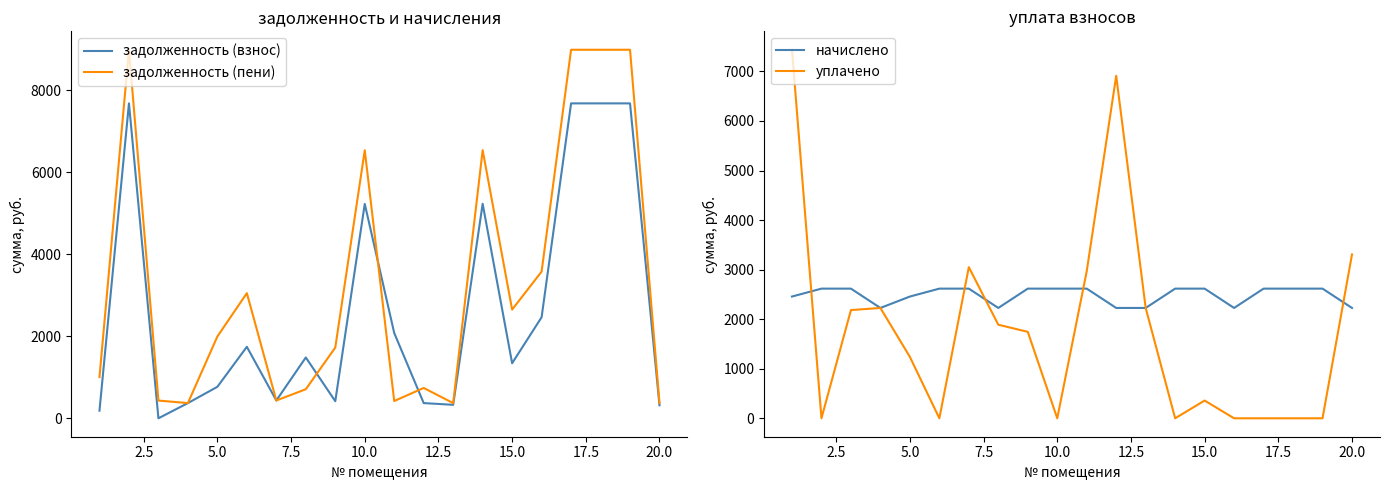

What is the lowest value of the начислено series?

2226.9